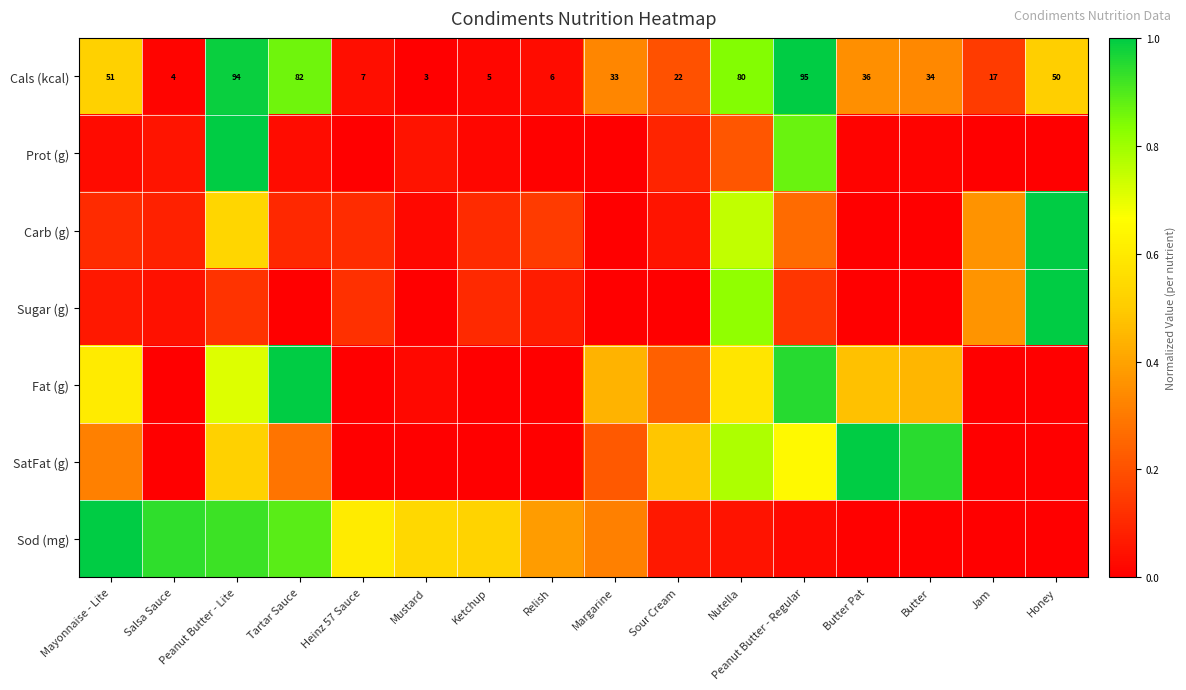

At how many categories does at least one series exceed 0?

16